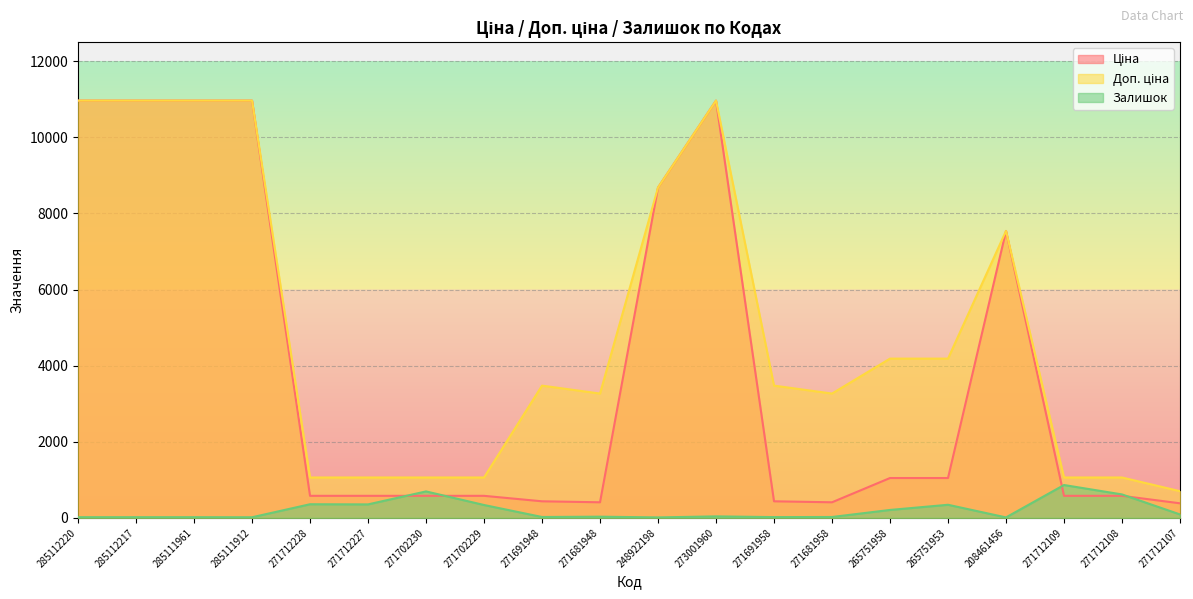

Reading left to right, list all the values displayed in this chart.

Ціна: 10964.4	10964.4	10964.4	10964.4	578.1	578.1	578.1	578.1	434.3	408.2	8679.5	10964.4	434.3	408.2	1046.0	1046.0	7539.3	578.1	578.1	381.6
Доп. ціна: 10964.4	10964.4	10964.4	10964.4	1060.0	1060.0	1060.0	1060.0	3474.1	3265.8	8679.5	10964.4	3474.1	3265.8	4184.0	4184.0	7539.3	1060.0	1060.0	700.0
Залишок: 17.0	17.0	17.0	15.0	357.0	353.0	694.0	337.0	22.0	30.0	11.0	38.0	19.0	22.0	207.0	343.0	11.0	862.0	615.0	89.0